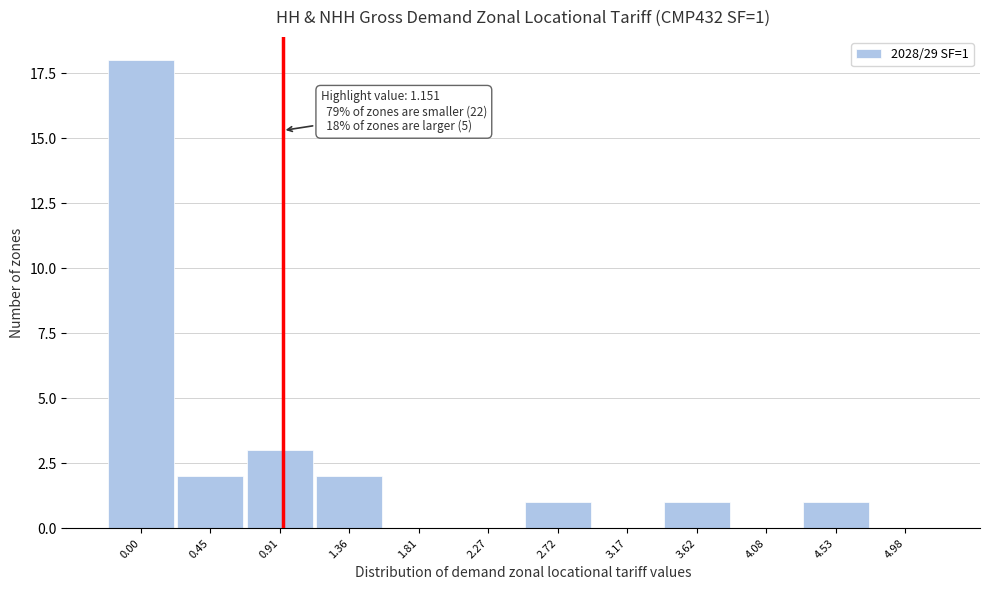

Reading right to left, list all the values displayed in this chart.

4.98=0	4.53=1	4.08=0	3.62=1	3.17=0	2.72=1	2.27=0	1.81=0	1.36=2	0.91=3	0.45=2	0.00=18